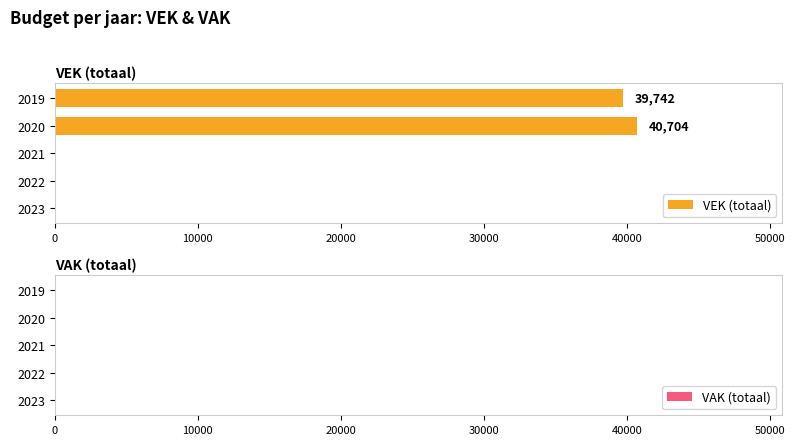

Reading bottom to top, list all the values displayed in this chart.

2023=0	2022=0	2021=0	2020=40704	2019=39742